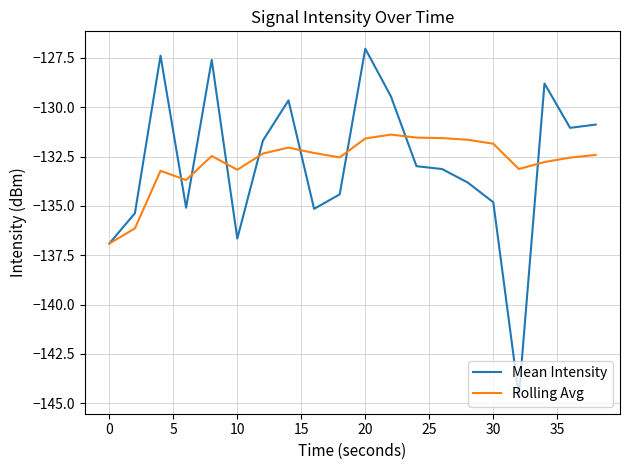

List the series in order of their peak value, lowest first.

Rolling Avg, Mean Intensity